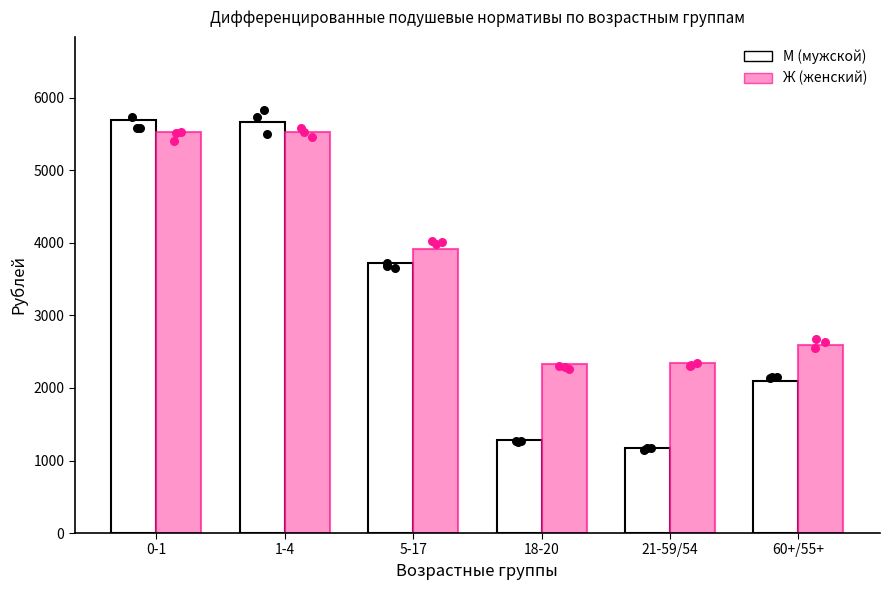

Which series has the widest spread of Y values?

М